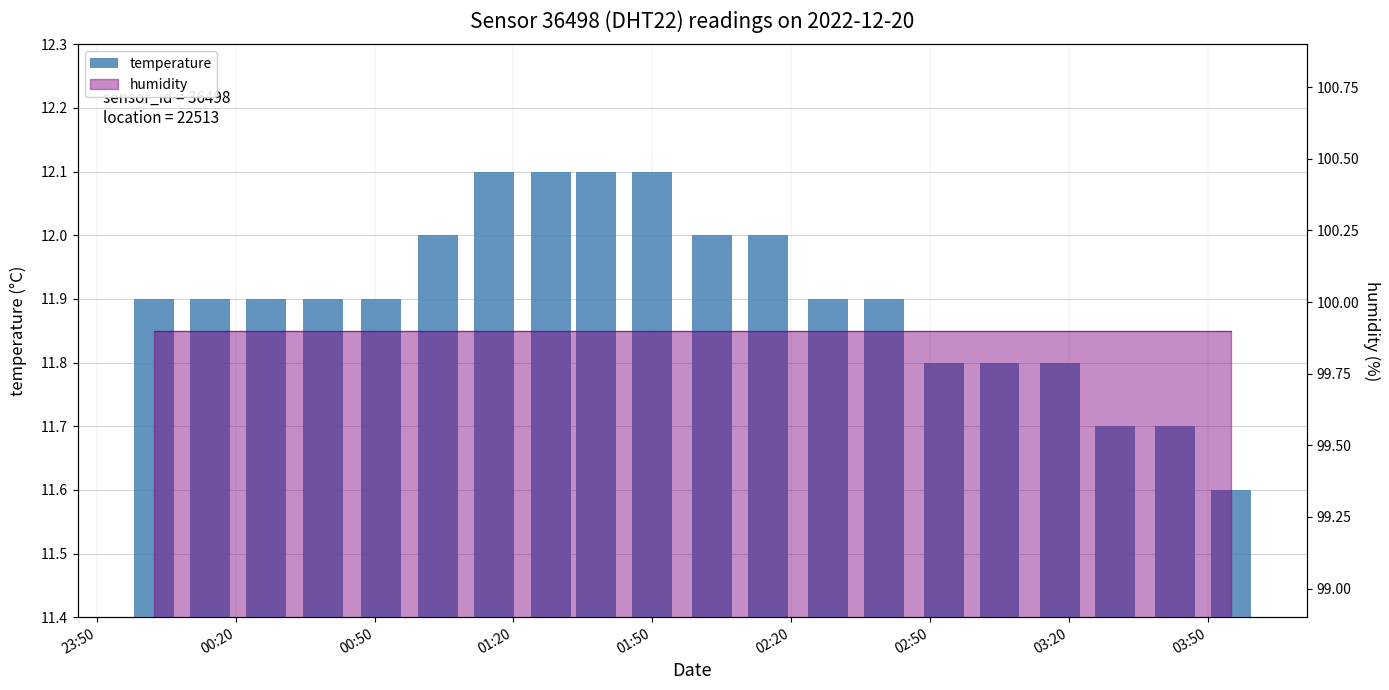

How many values are between 11 and 12?

16